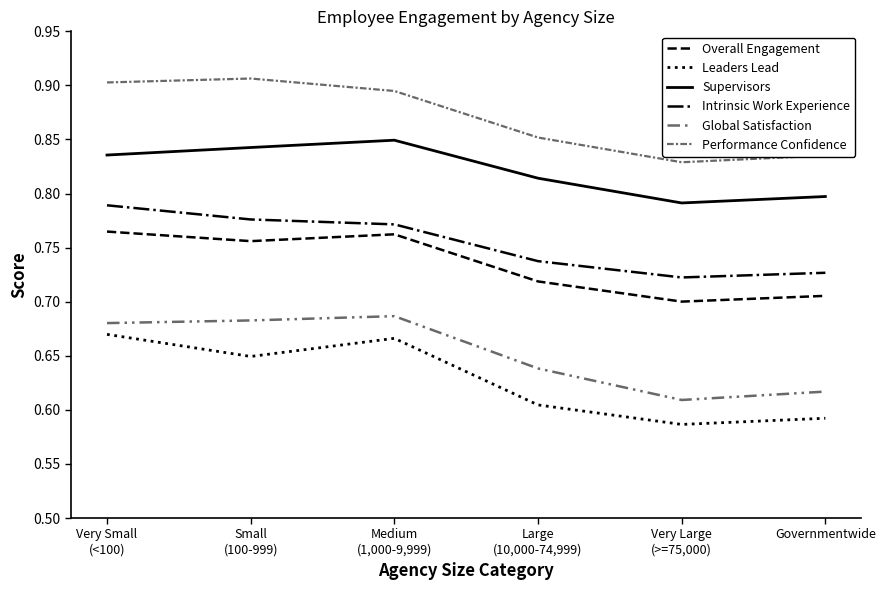

Reading left to right, what are all the values shown in this chart?

Overall Engagement: 0.8	0.8	0.8	0.7	0.7	0.7
Leaders Lead: 0.7	0.6	0.7	0.6	0.6	0.6
Supervisors: 0.8	0.8	0.8	0.8	0.8	0.8
Intrinsic Work Experience: 0.8	0.8	0.8	0.7	0.7	0.7
Global Satisfaction: 0.7	0.7	0.7	0.6	0.6	0.6
Performance Confidence: 0.9	0.9	0.9	0.9	0.8	0.8